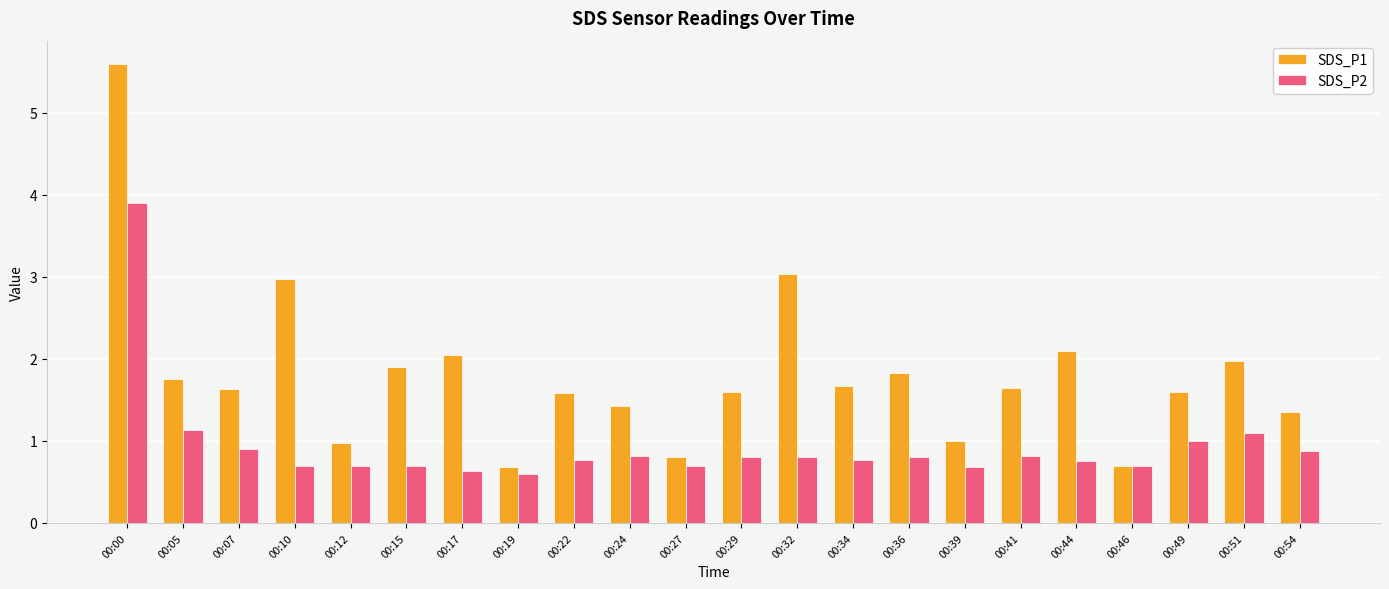

What is the value of the SDS_P1 bar at the 6th from the left?

1.9